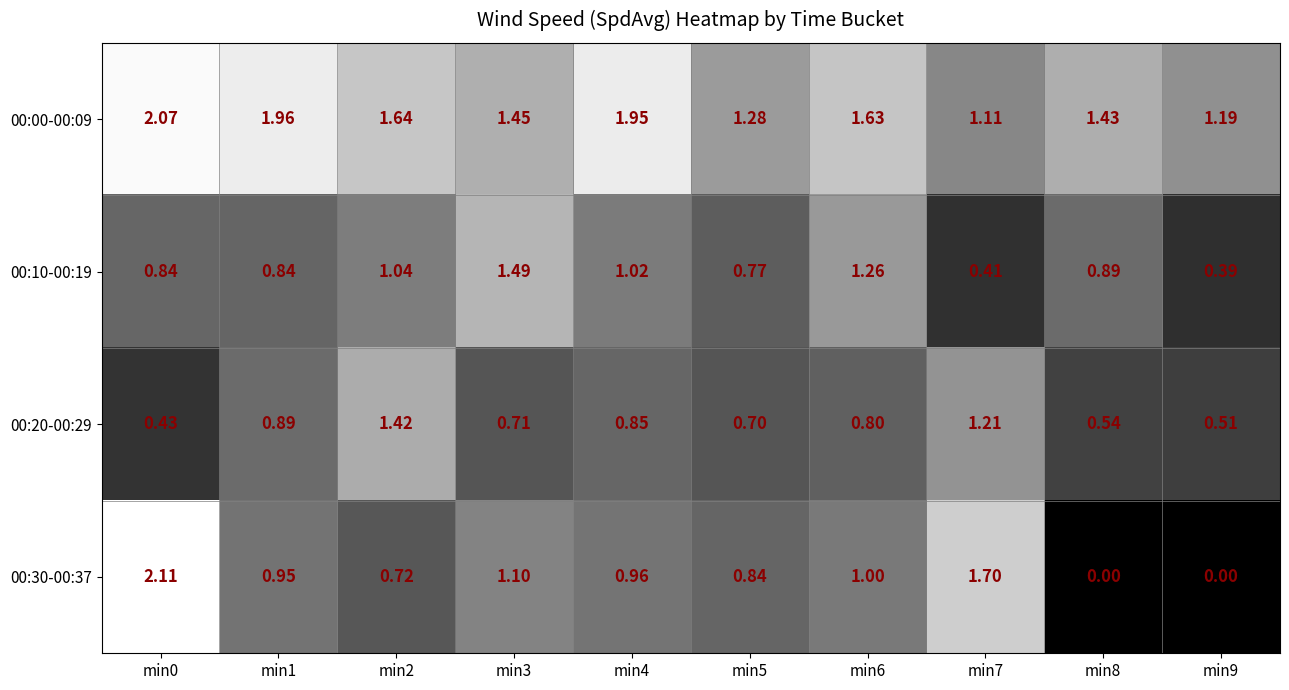

Is the value of 00:30-00:37 at min0 greater than the value of 00:20-00:29 at min7?

Yes